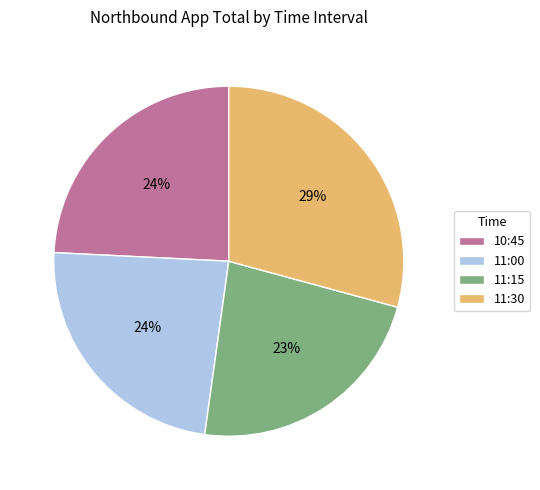

Do 10:45 and 11:15 together represent more than half of the pie?

No